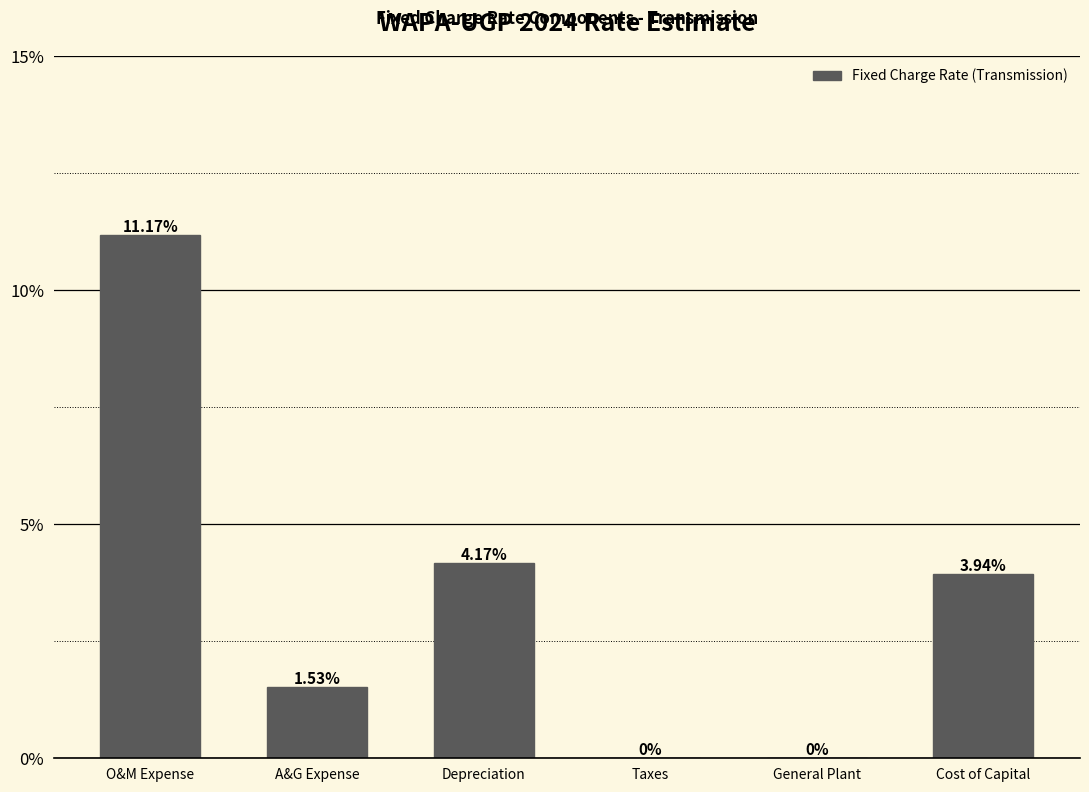

Which category has the highest value across all series?

O&M Expense